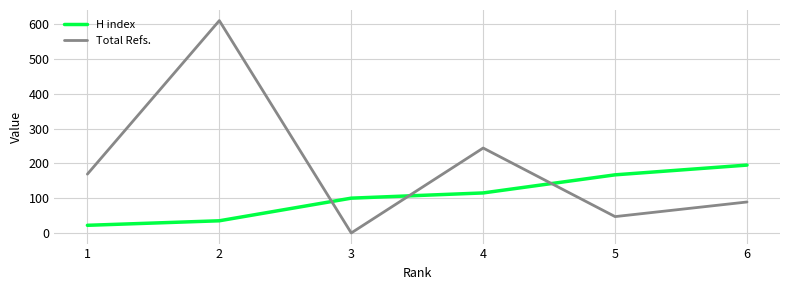

What is the difference between the maximum and minimum values in the Total Refs. series?

610